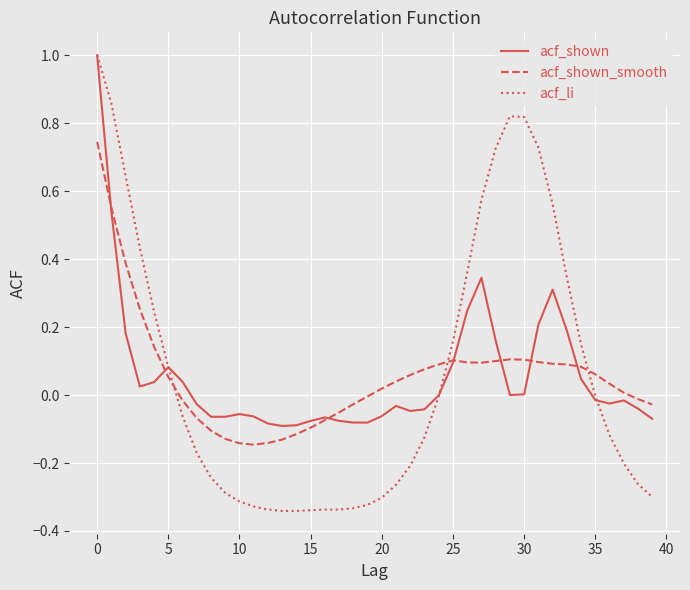

Is this an area chart (filled region under the line)?

No